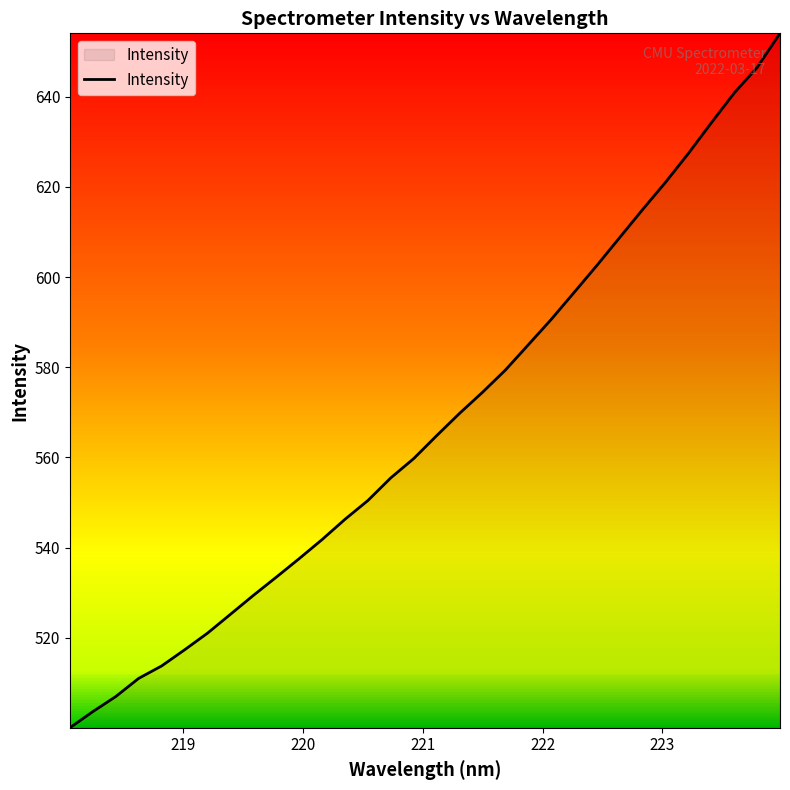

What is the smallest value displayed?

500.0